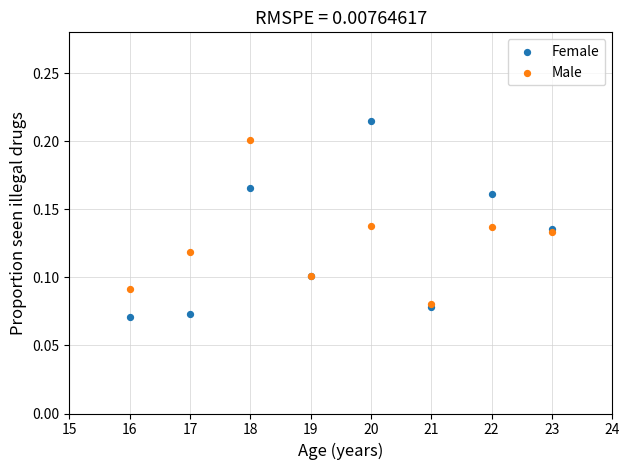

What are all the series names shown in the legend?

Female, Male